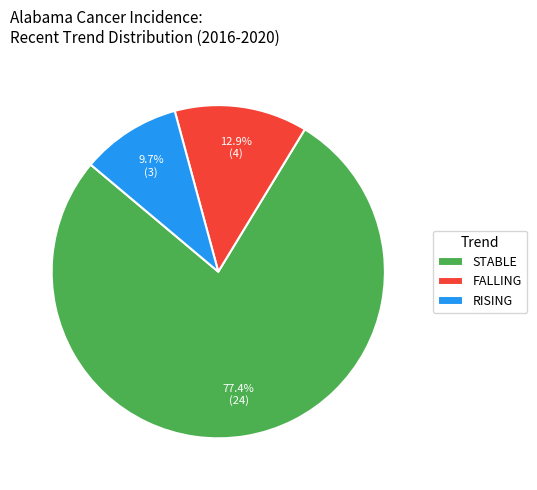

Rank the categories by value from lowest to highest.

RISING, FALLING, STABLE